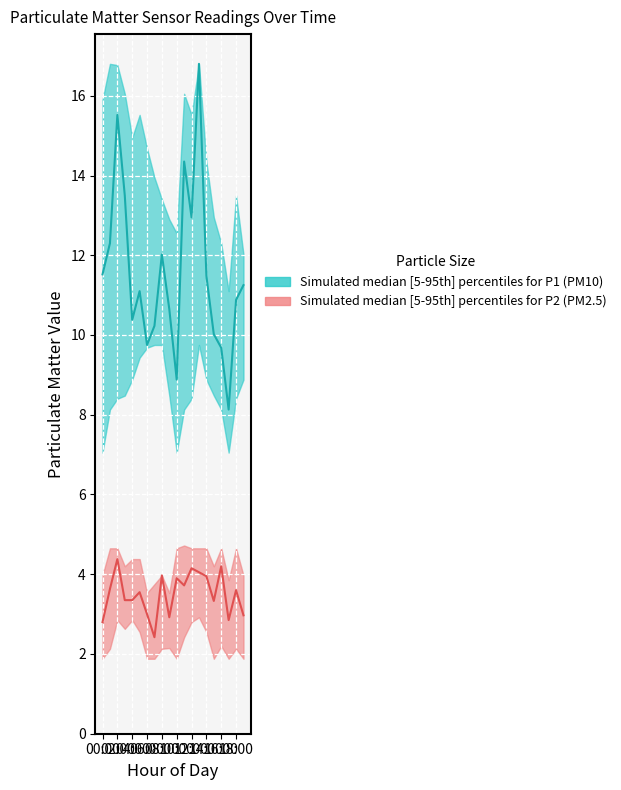

How many interior local valleys does the P1_median series have?

5